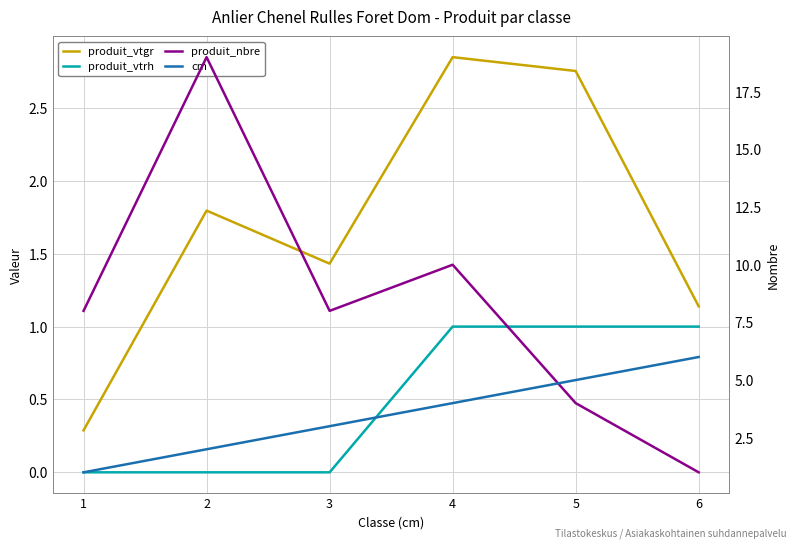

True or false: produit_vtrh and cm intersect in this chart.

False